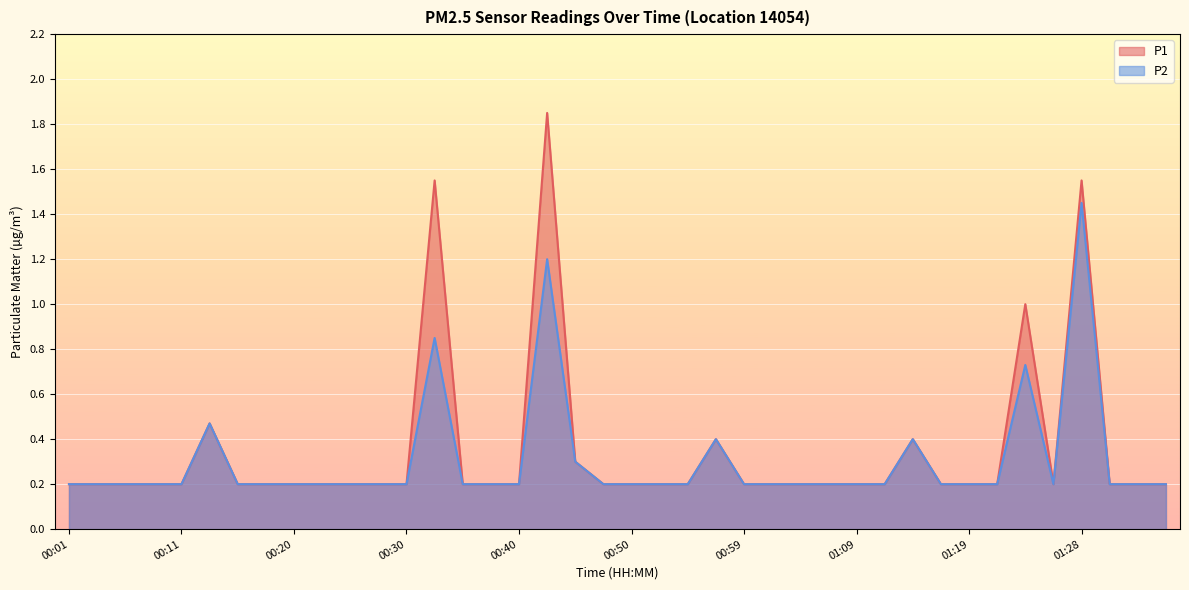

How many lines are shown in the chart?

2